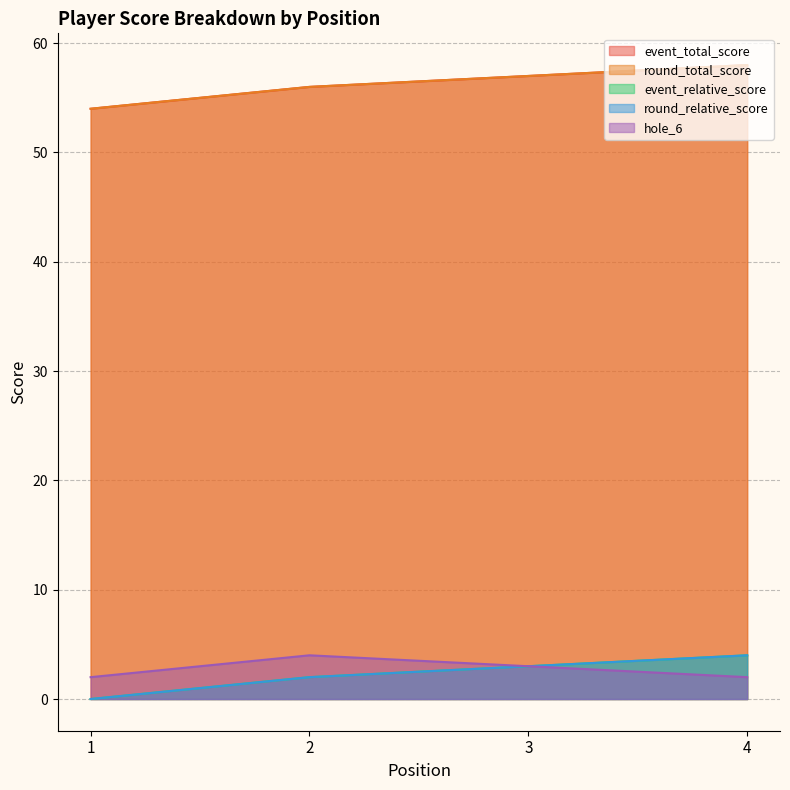

Between 2 and 4, which is larger?

4